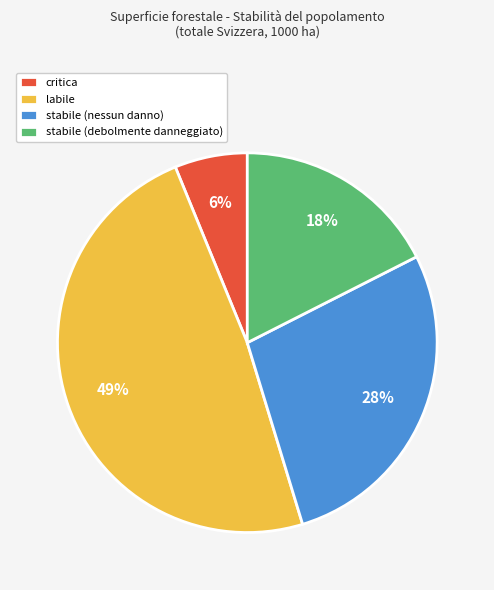

What percentage is the stabile (nessun danno) slice, to the nearest percent?

28%